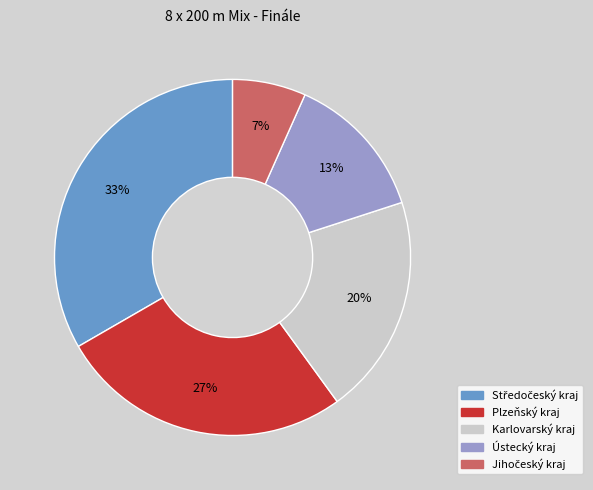

Is there any slice that represents more than half of the pie?

No